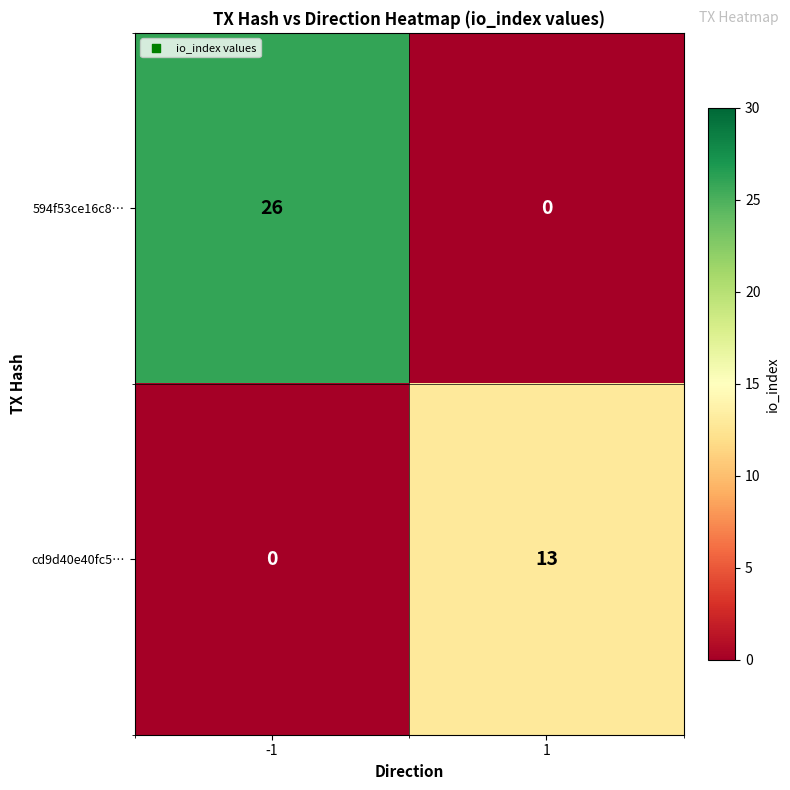

What is the maximum value shown in the chart?

26